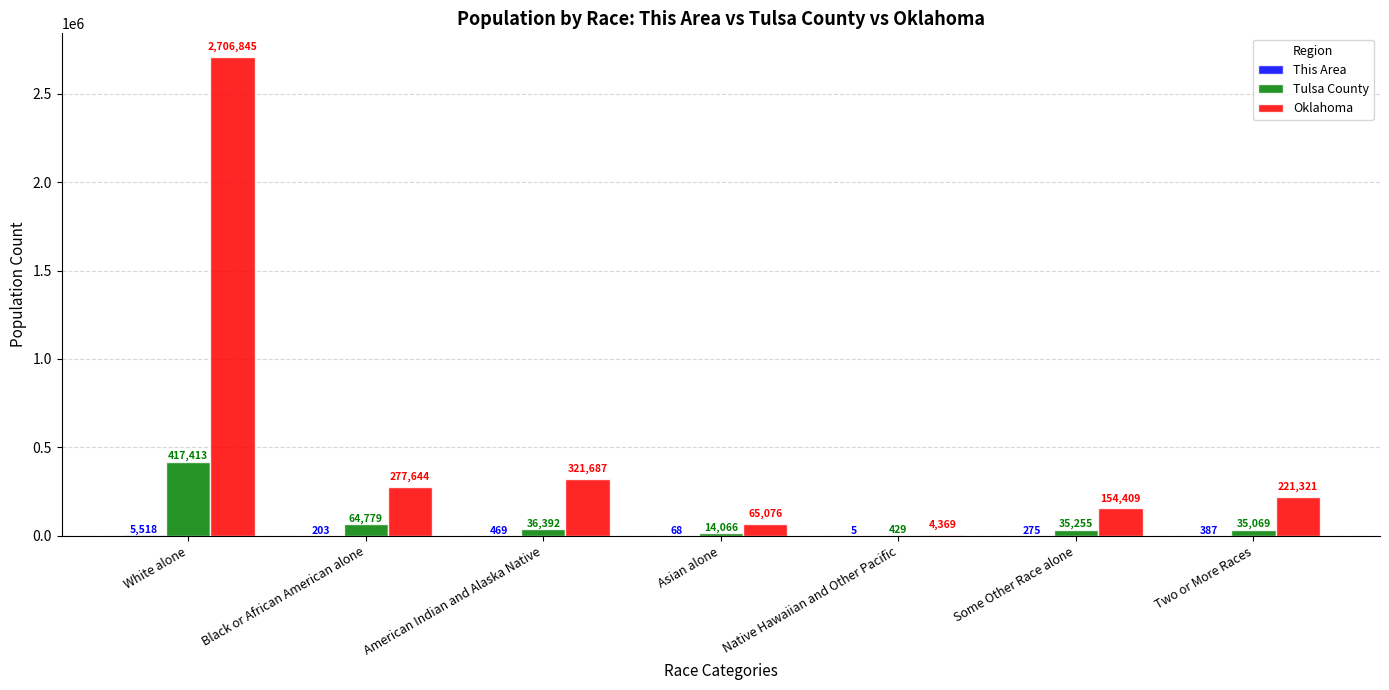

The value of Oklahoma at Two or More Races is 308368. True or false?

False